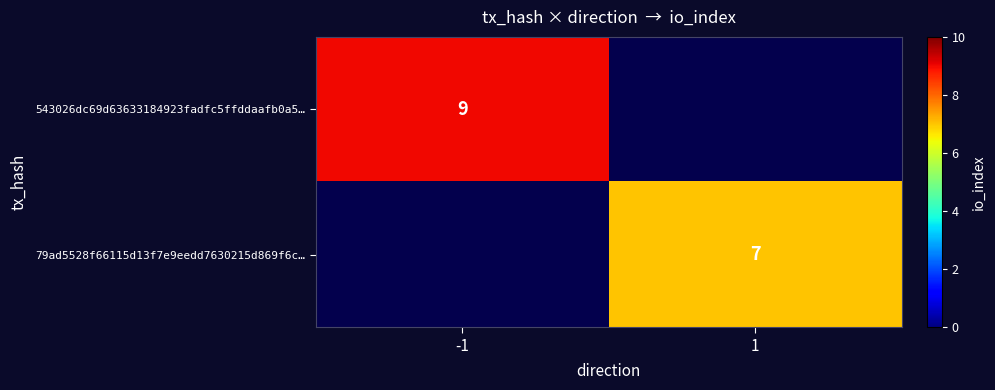

How many data points does each series have?

2